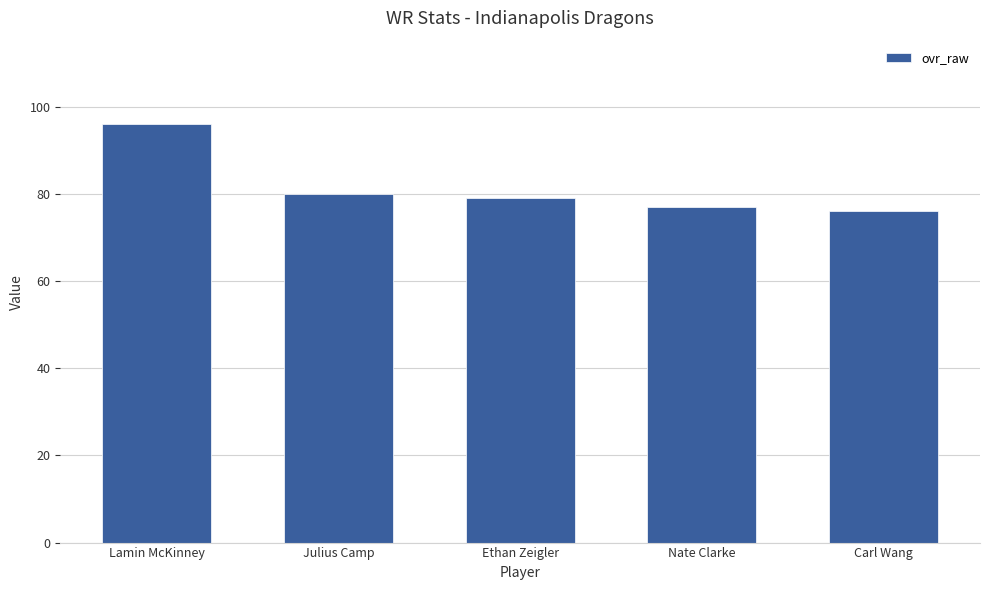

Reading left to right, list all the values displayed in this chart.

Lamin McKinney=96	Julius Camp=80	Ethan Zeigler=79	Nate Clarke=77	Carl Wang=76